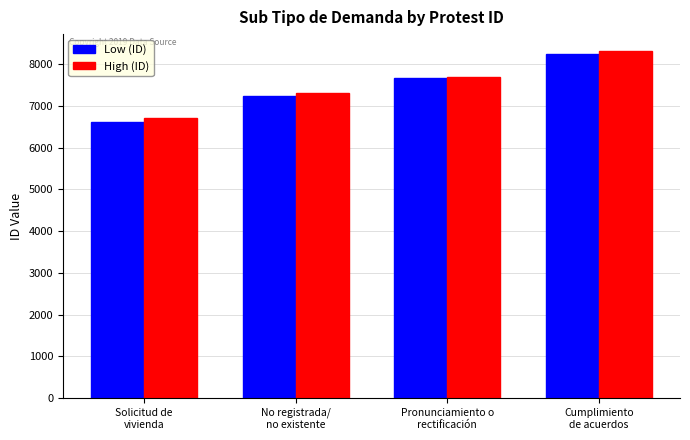

Which series has the widest spread of values?

Low (ID)